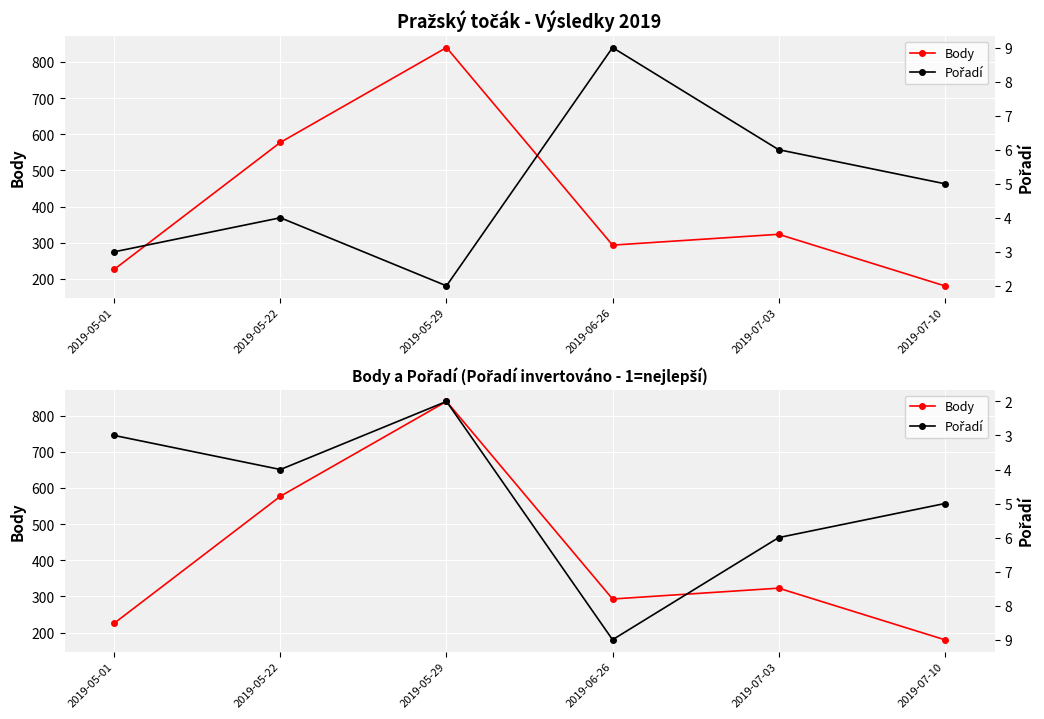

Which series has the largest total across all categories?

Body